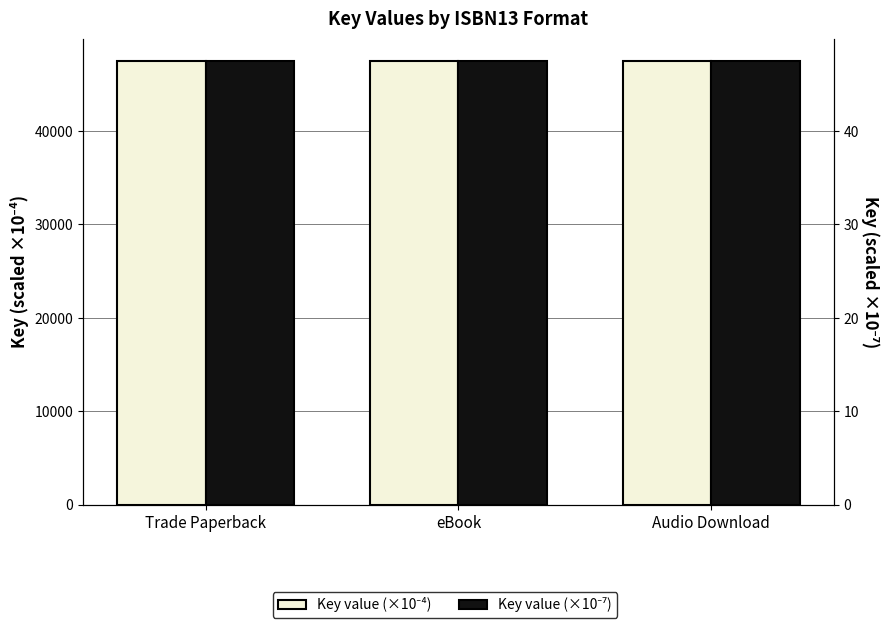

At eBook, list the series in order from smallest to largest.

Key value (×10⁻⁷), Key value (×10⁻⁴)